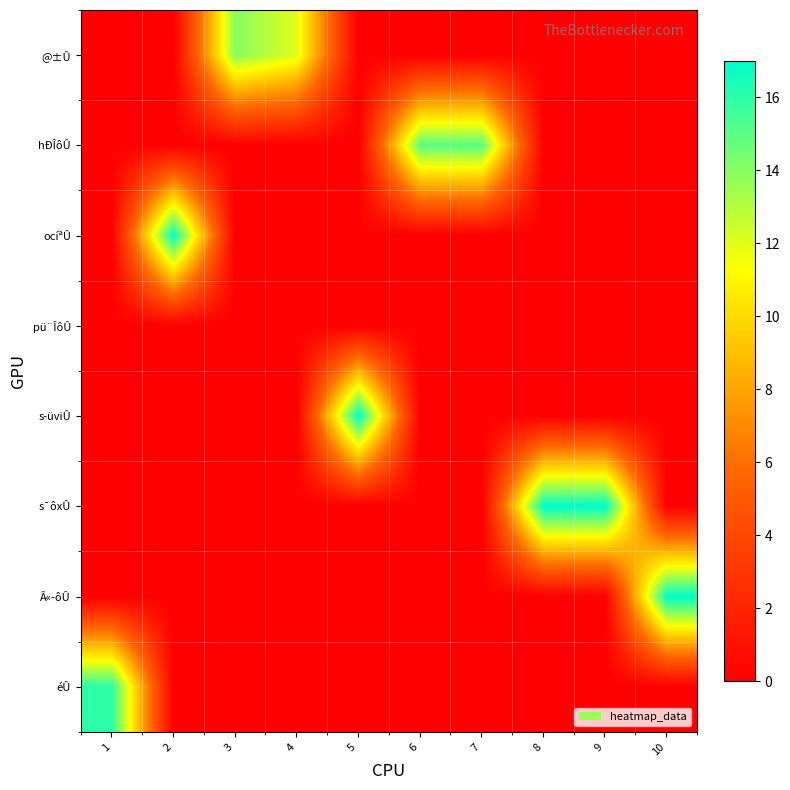

What is the total value across all series at 7?

15